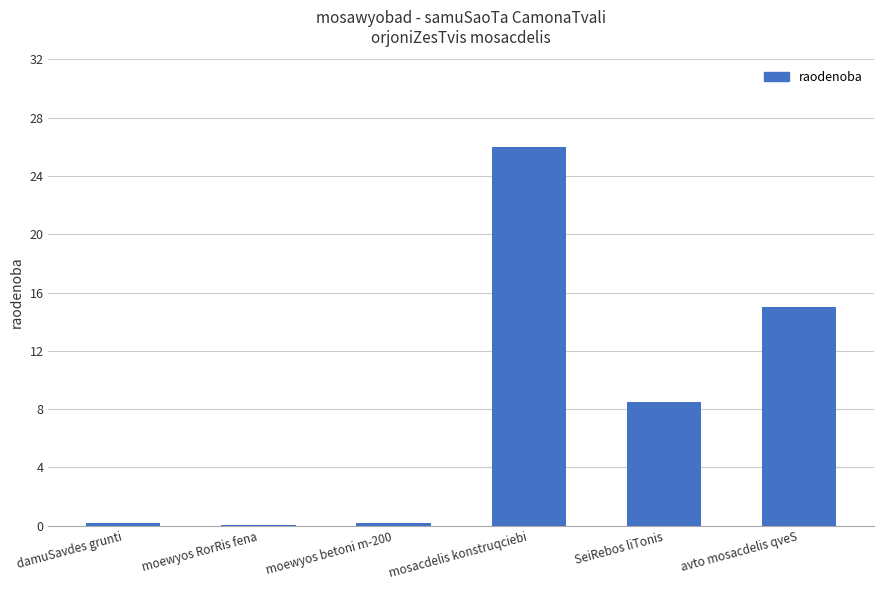

Where does the data first go above 8?

mosacdelis konstruqciebi